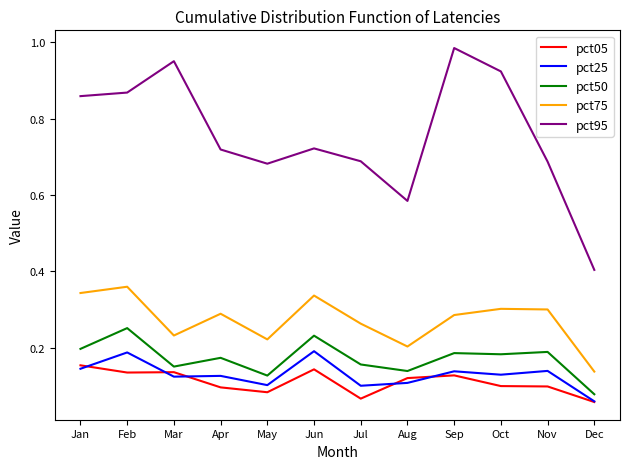

At which category is the sum across all series the highest?

Feb